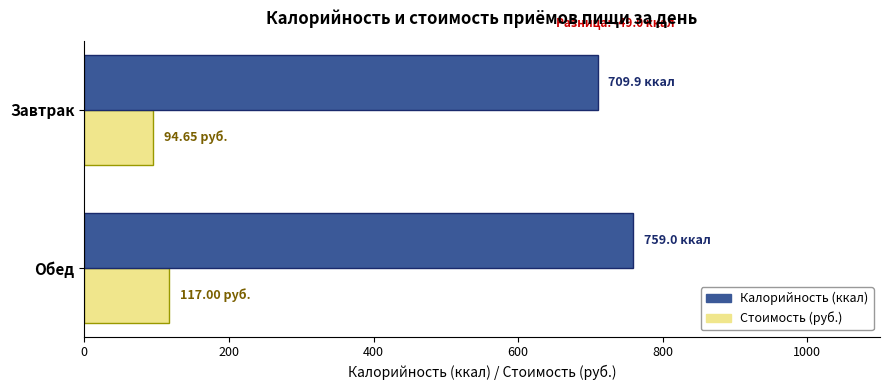

Which series has the largest total across all categories?

Калорийность (ккал)